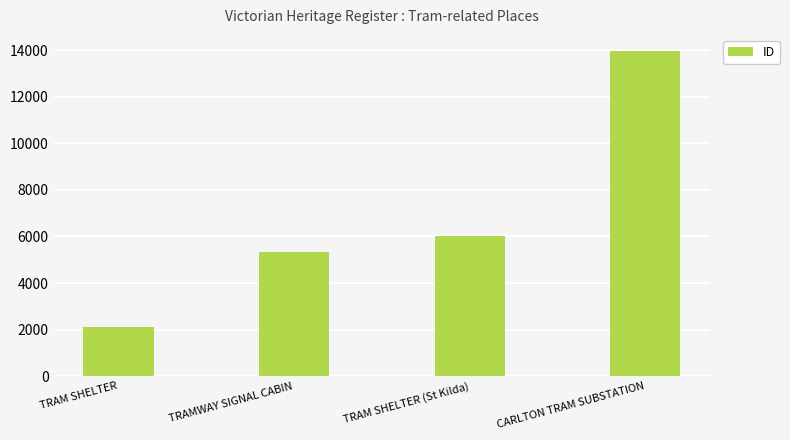

Are the bars horizontal?

No